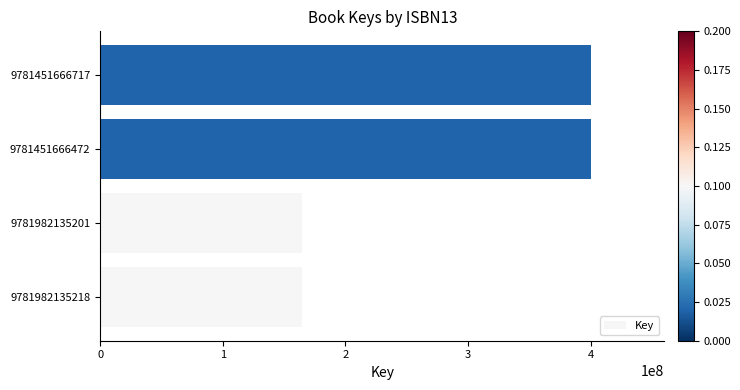

What is the ratio of the value at 9781451666717 to the value at 9781982135201?

2.4